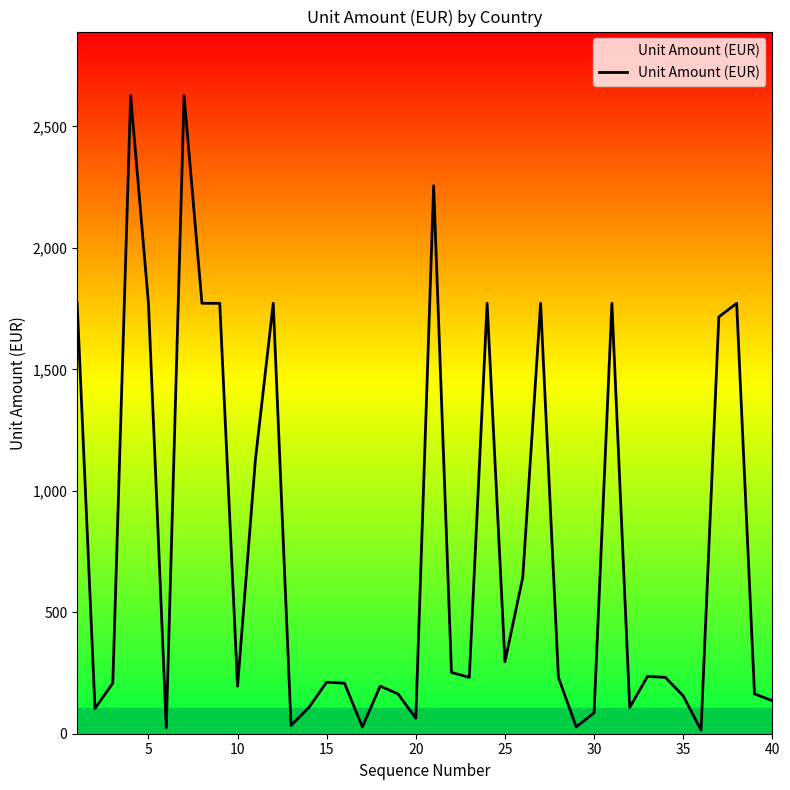

How many lines are shown in the chart?

1